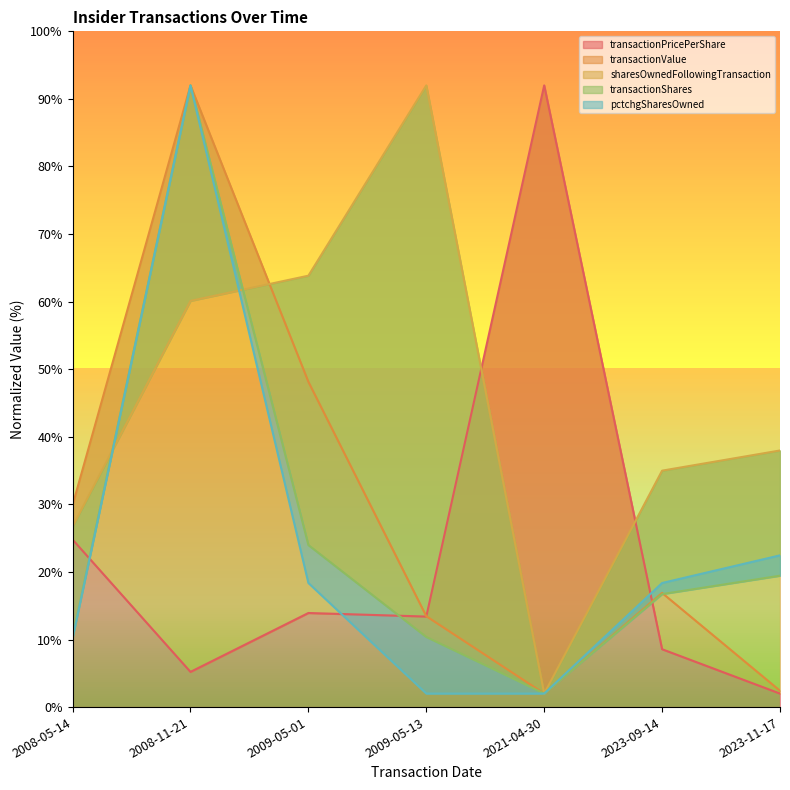

At which category is the sum across all series the highest?

2008-11-21